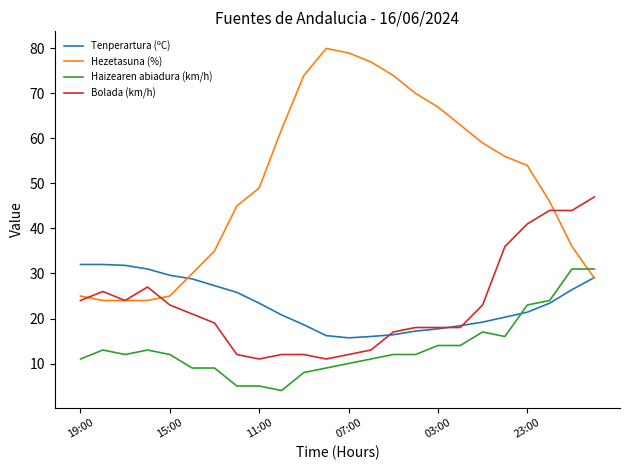

Which series has the largest total across all categories?

Hezetasuna (%)